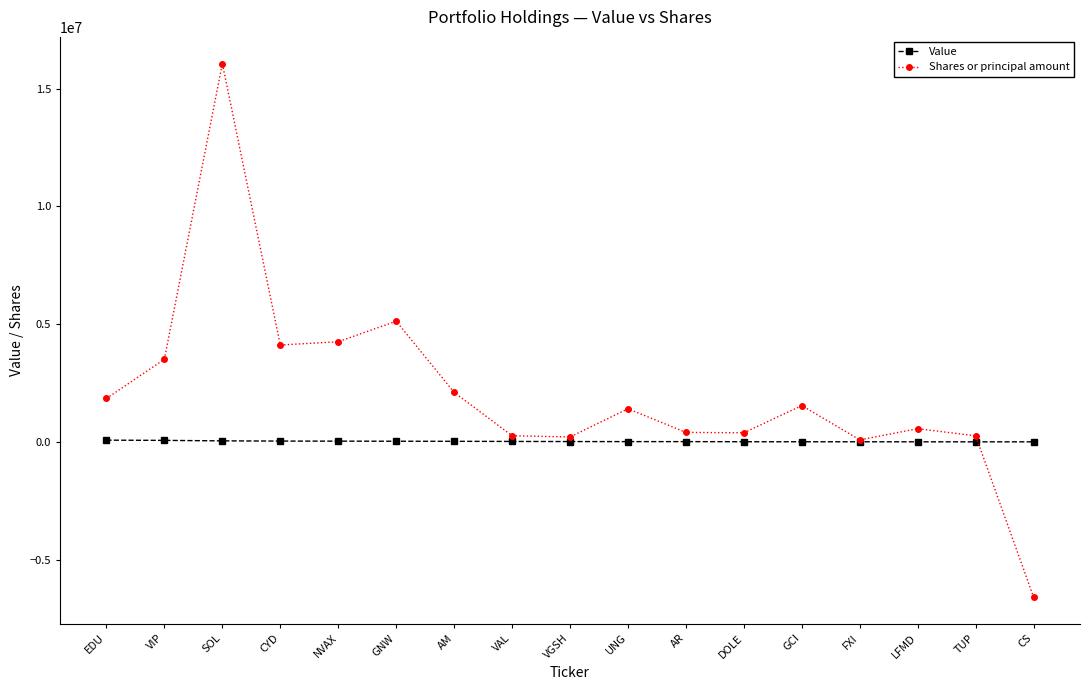

What is the average value of the Shares or principal amount series?

2087743